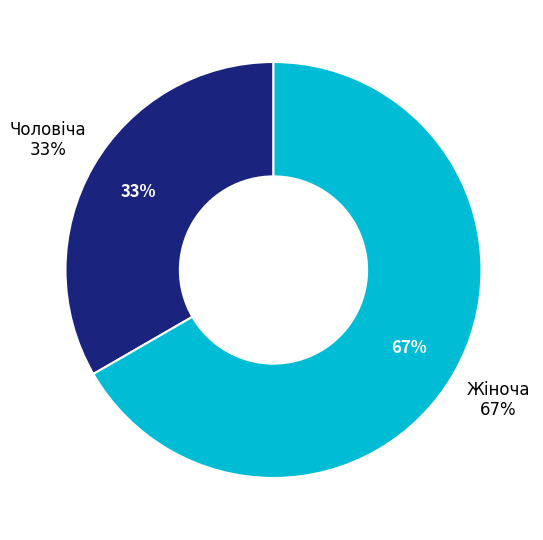

Which slice is the largest?

Жіноча